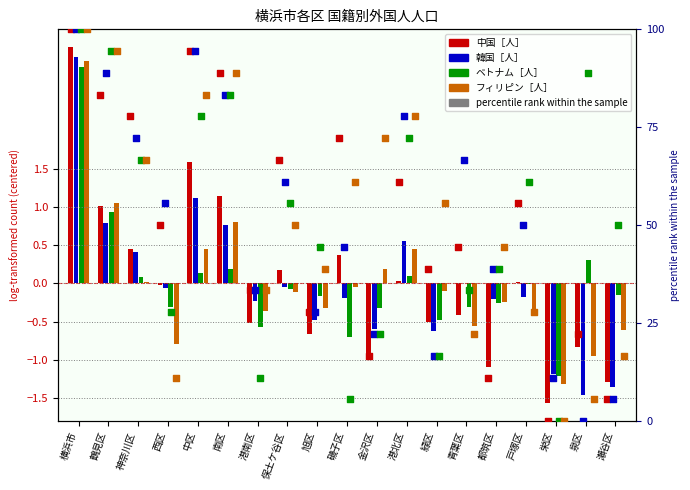

Which series has the largest Y range (max minus min)?

中国［人］ pct